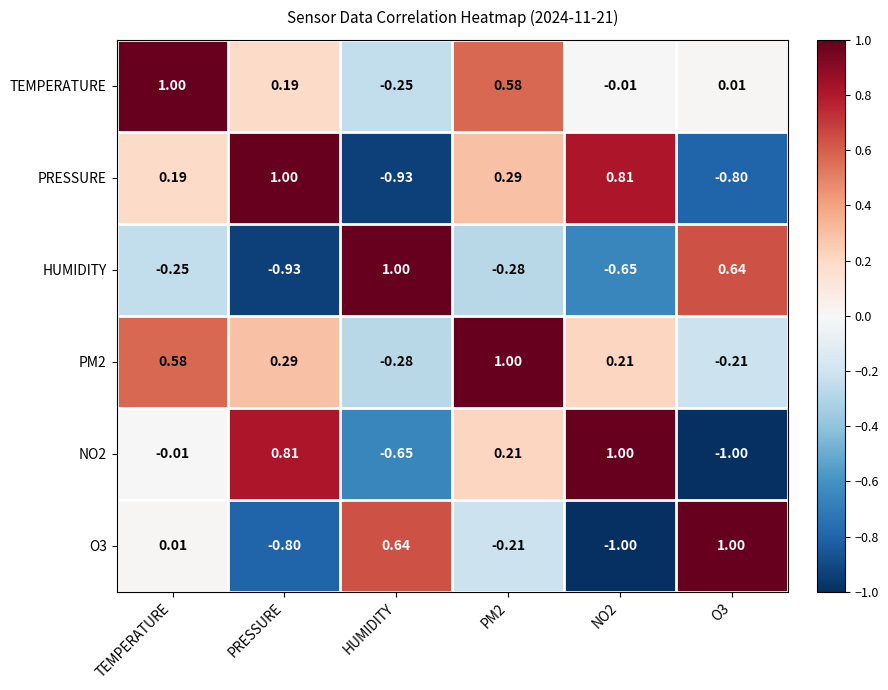

At which label does PM2 first exceed 0?

TEMPERATURE